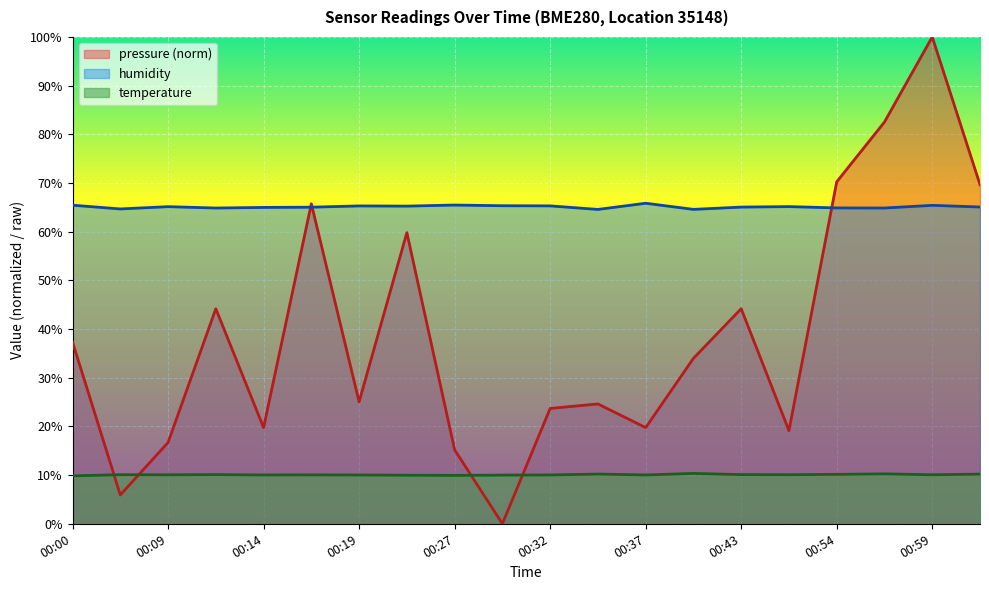

What is the sum of the pressure values at 00:25 and 00:00?

97.1